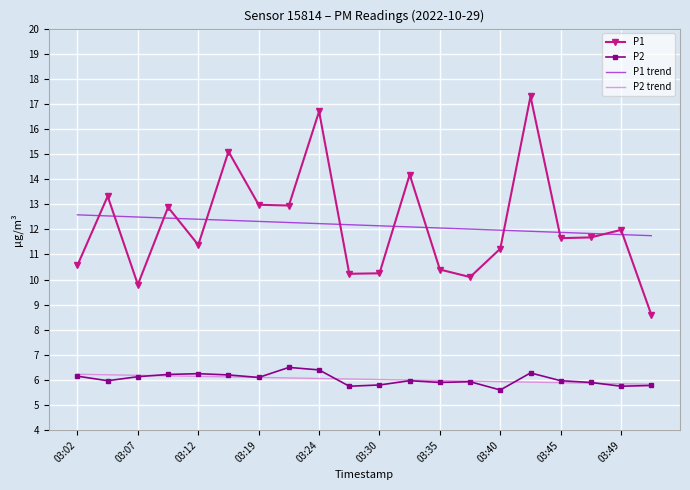

Which series has the widest spread of values?

P1